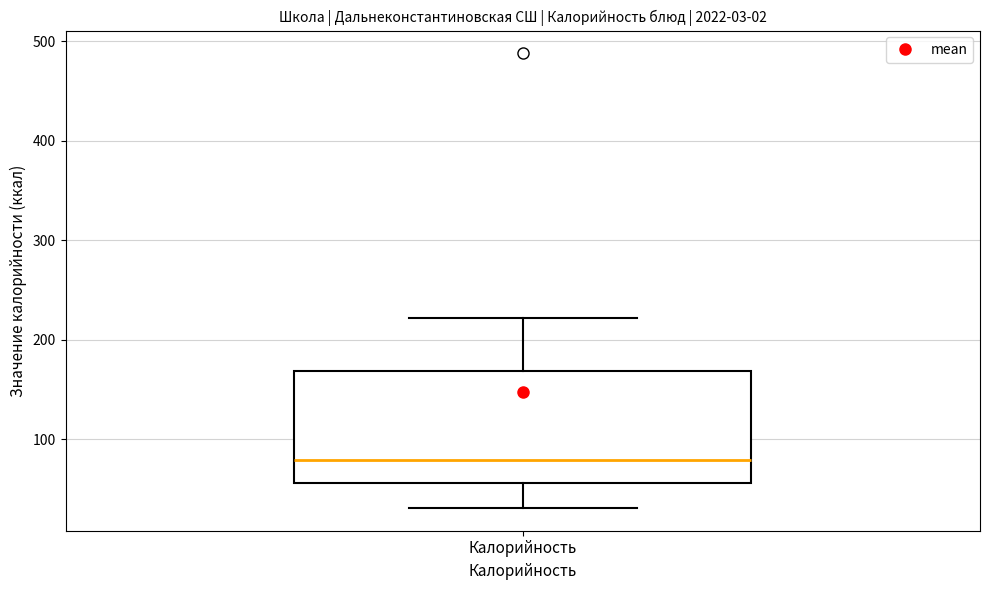

Read this box plot against the y-axis: the position of the median line, the range covered by the box, and the ends of both whiskers. The values are not printed on the chart, so give them approximately, as read against the axis.

median 80, box 60 to 170, whiskers 30 to 220